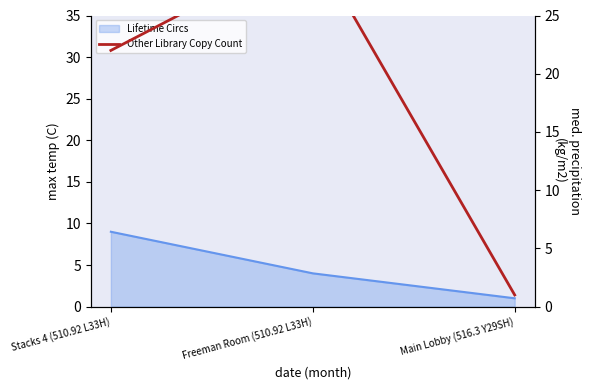

What value does the Other Library Copy Count series have at Stacks 4 (510.92 L33H)?

22